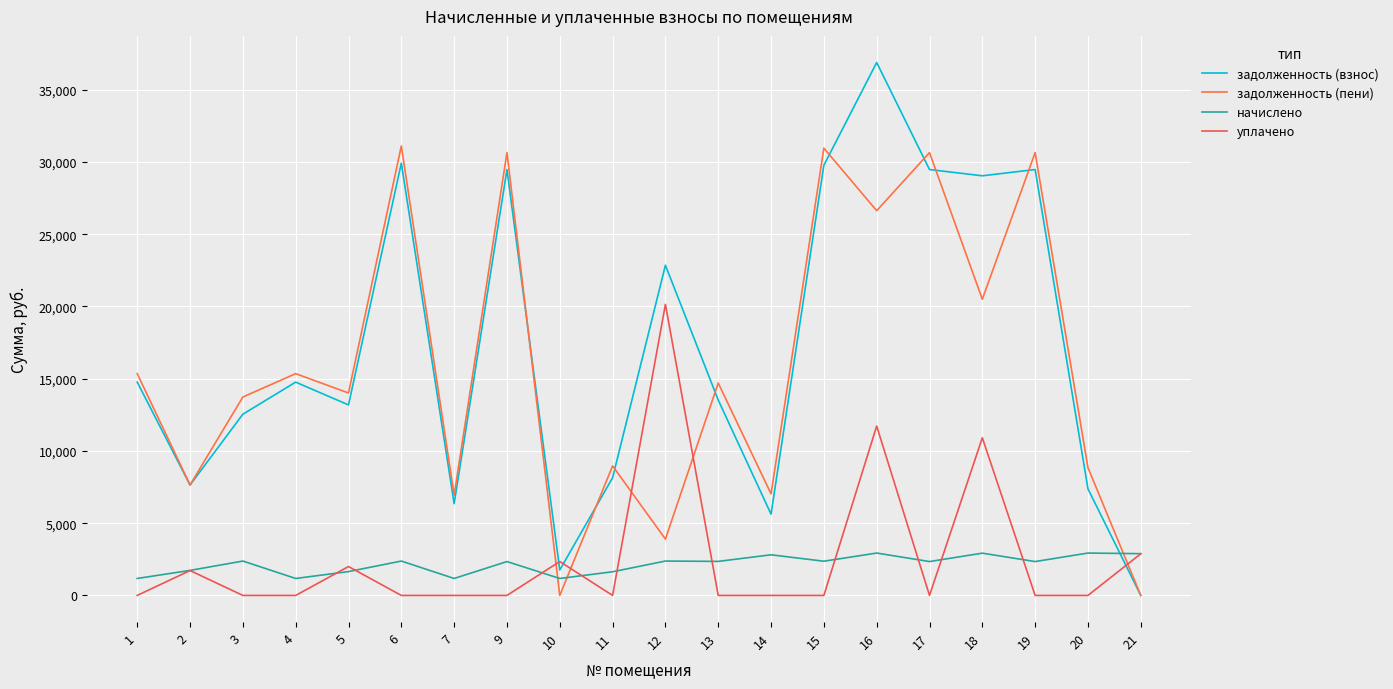

List the labels in order of начислено value, smallest first.

1, 4, 7, 10, 11, 5, 2, 9, 17, 19, 13, 15, 3, 6, 12, 14, 21, 18, 16, 20